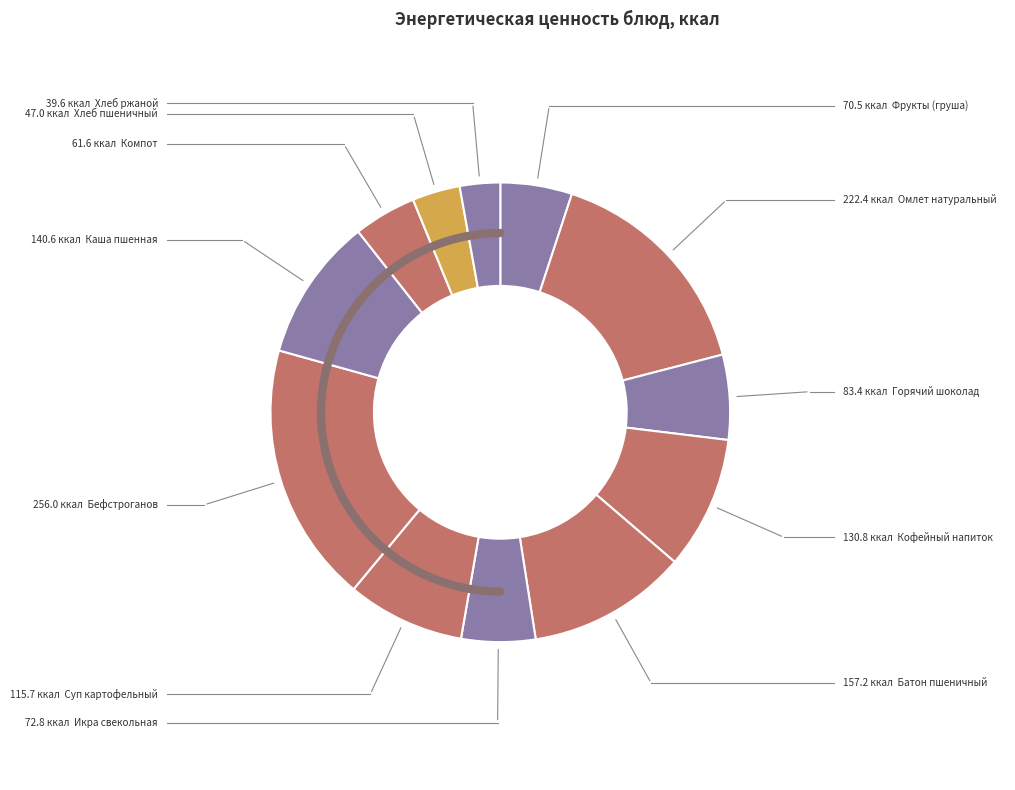

Which slice is the smallest?

Хлеб ржаной